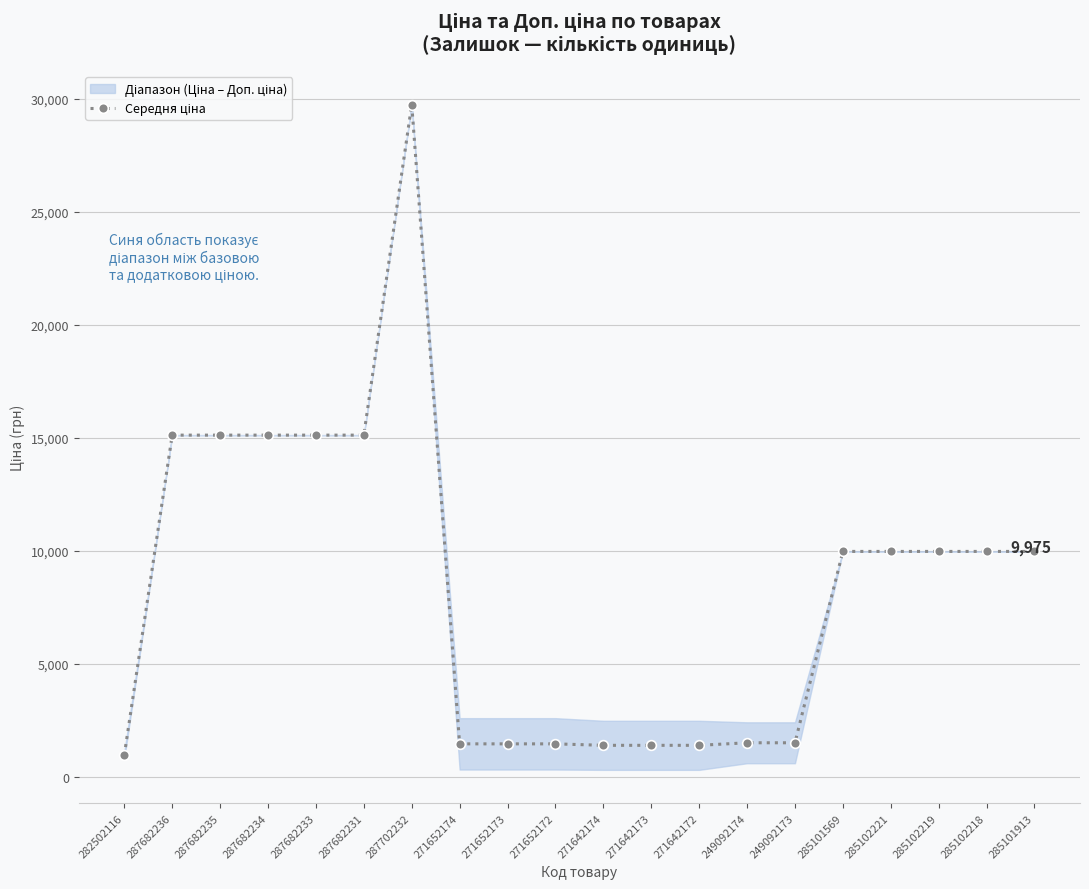

The value at 249092174 is 1021.0. True or false?

False